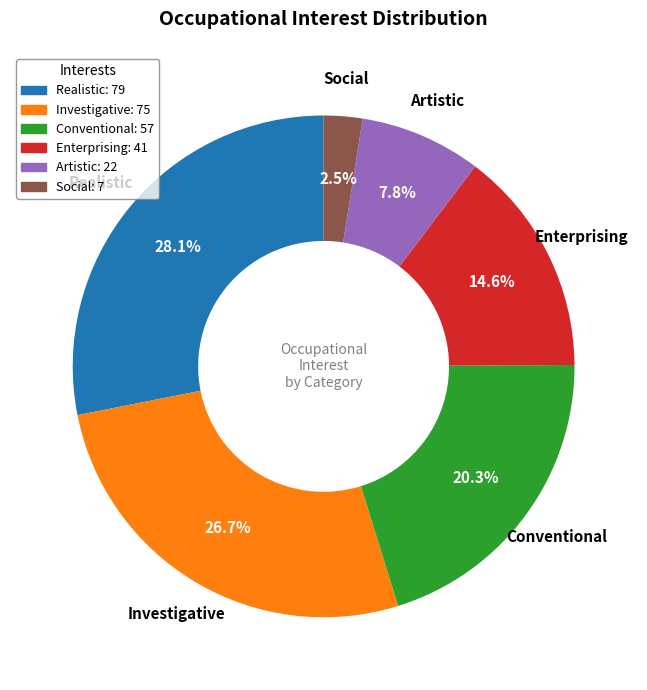

What is the smallest slice in the pie chart?

Social